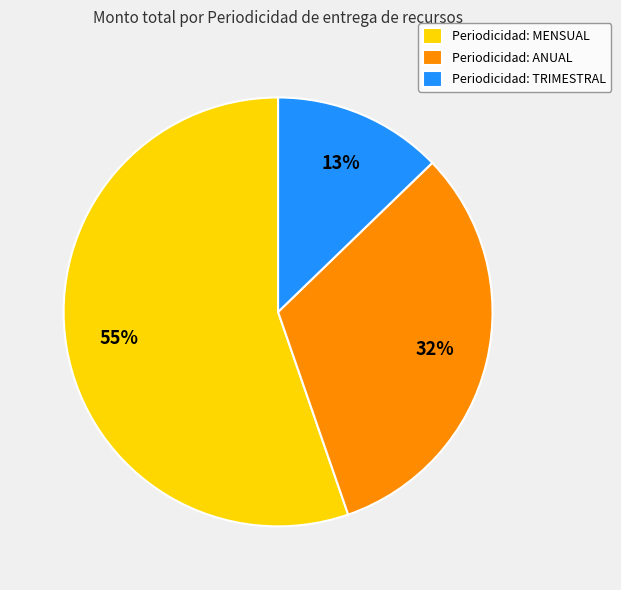

Which category has the smallest portion of the pie?

Periodicidad: TRIMESTRAL